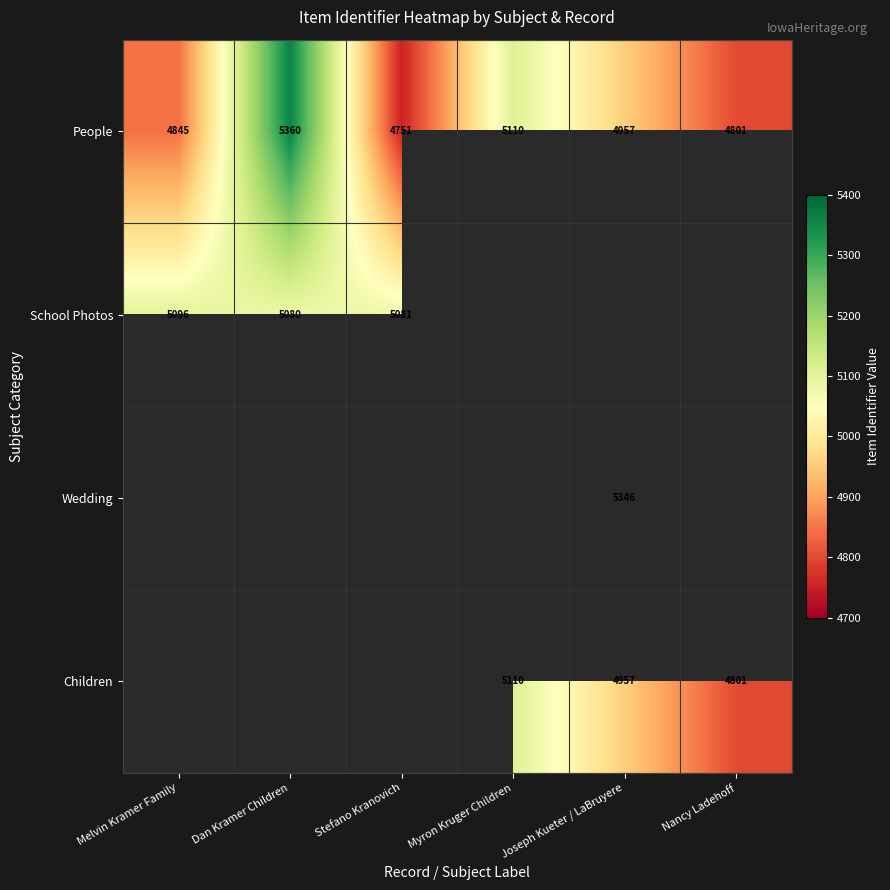

Which category has the highest value in the People series?

Dan Kramer Children